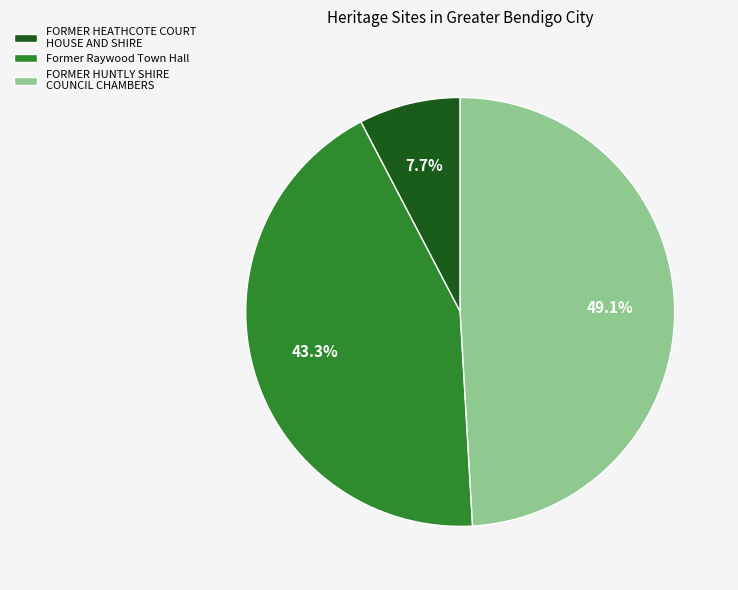

How many segments does this pie chart have?

3